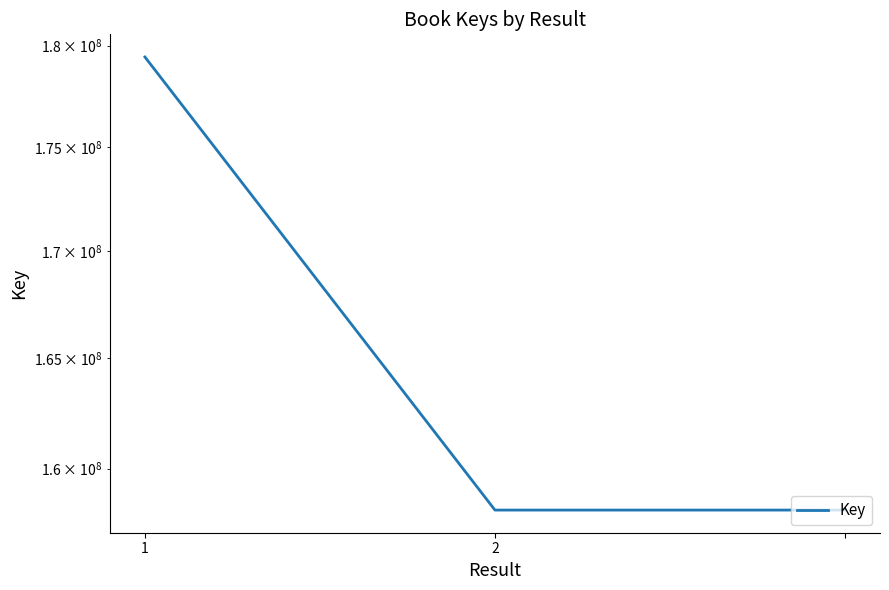

True or false: the data shows 158159565 at 2.

True